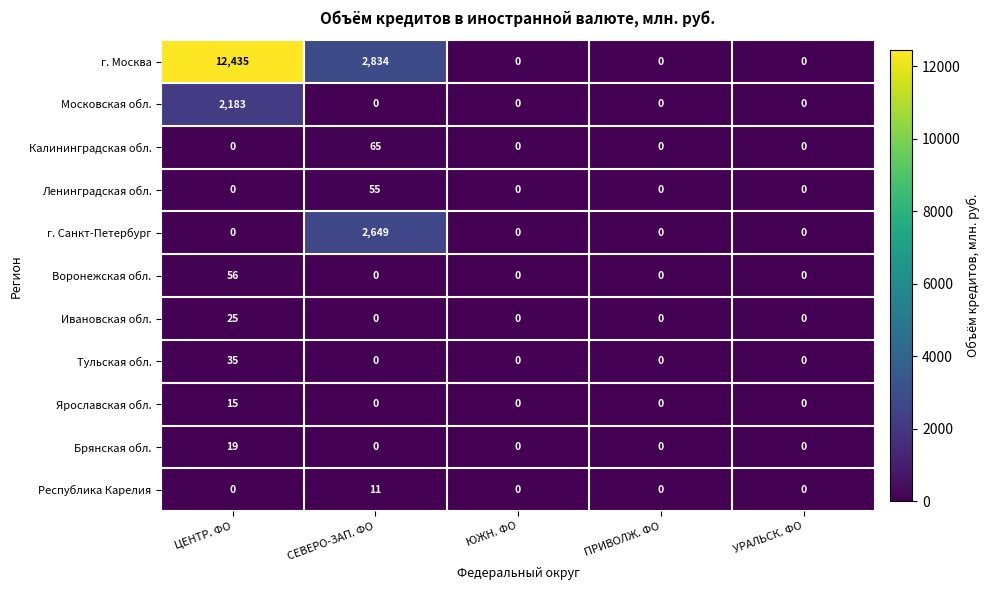

What is the difference between the maximum and minimum values in the Московская обл. series?

2183